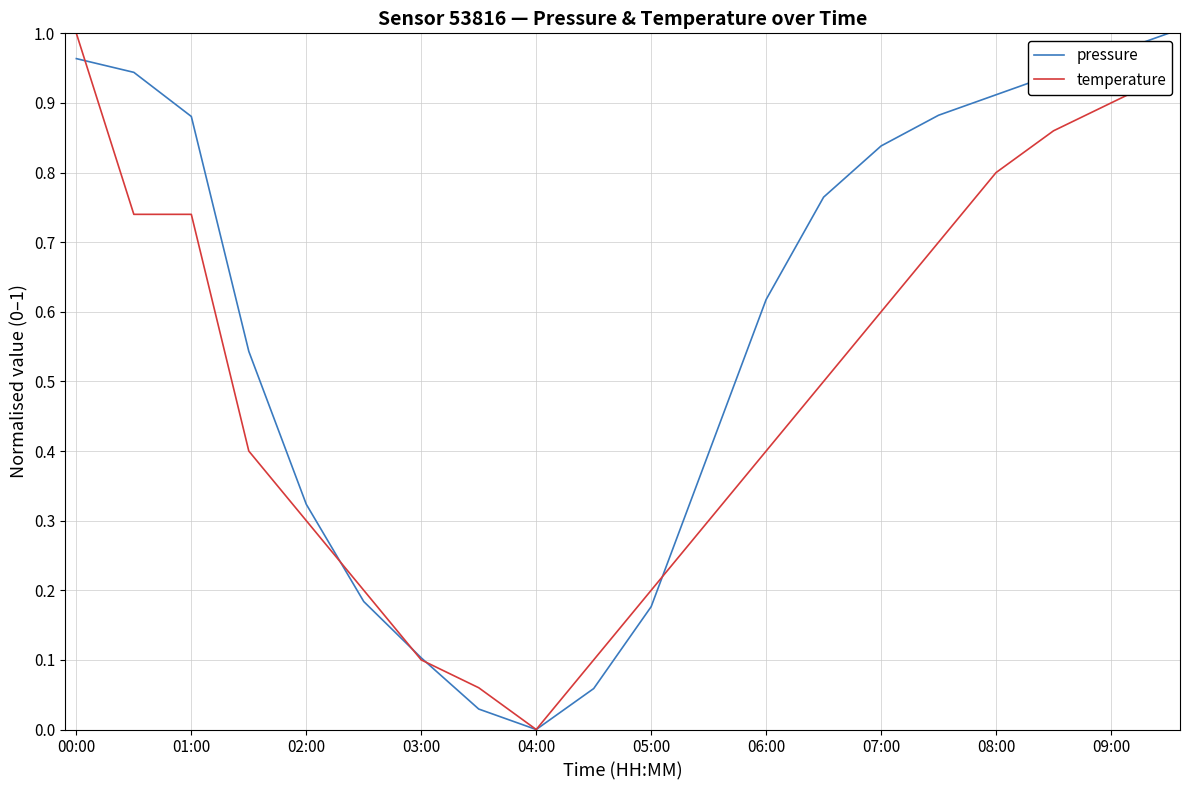

Which series has the largest total across all categories?

pressure